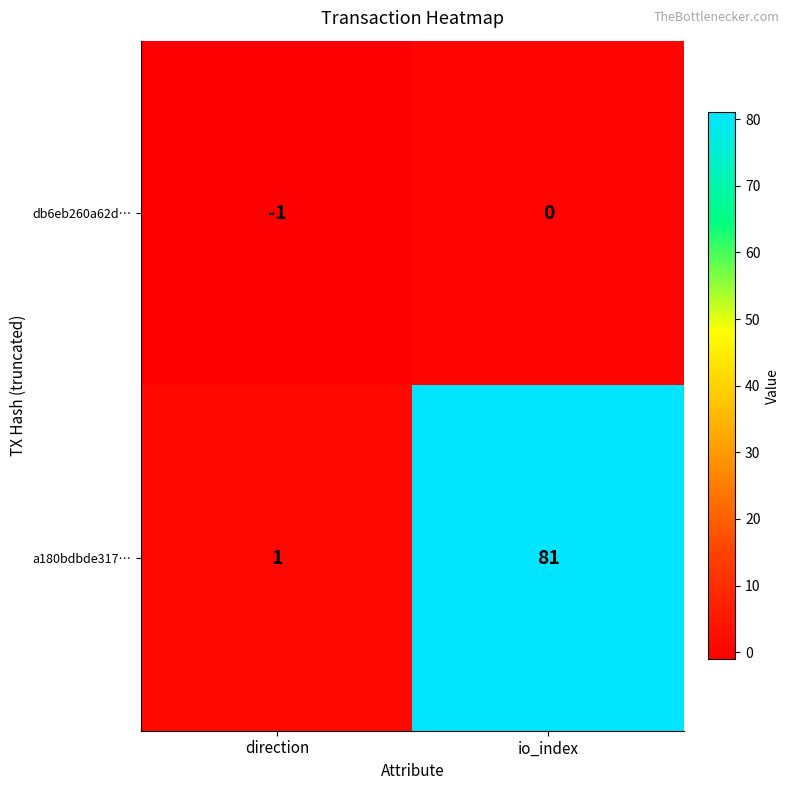

At which label does a180bdbde317… reach its minimum?

direction